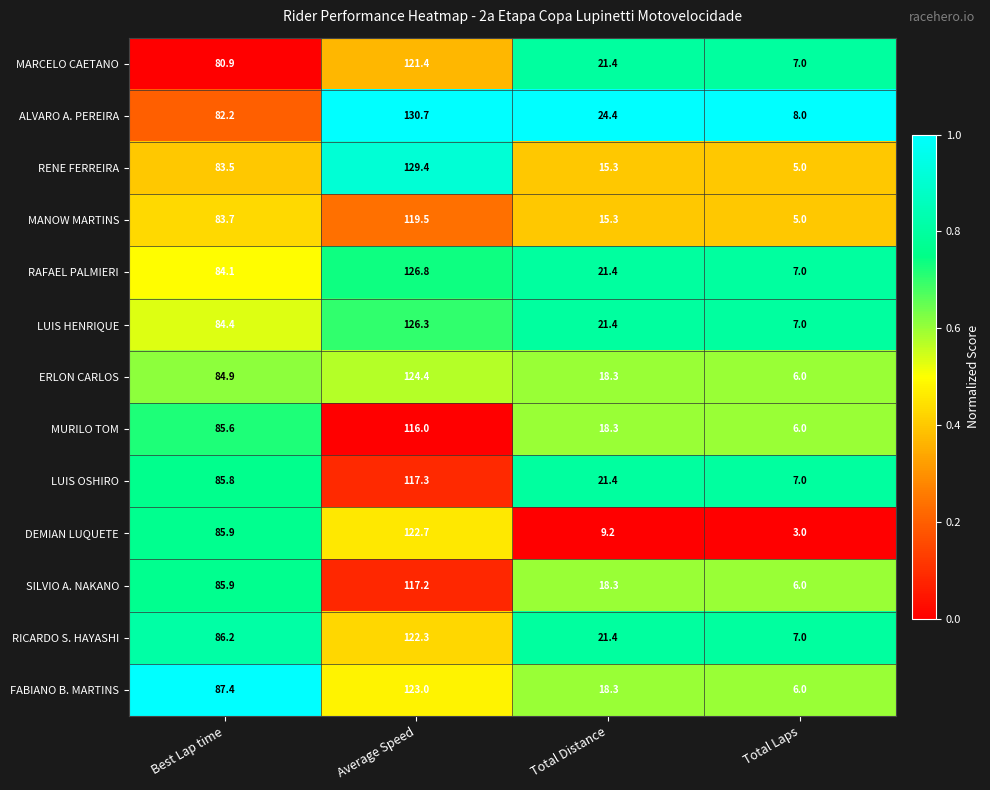

Is it true that MARCELO CAETANO equals 54.9 at Average Speed?

False